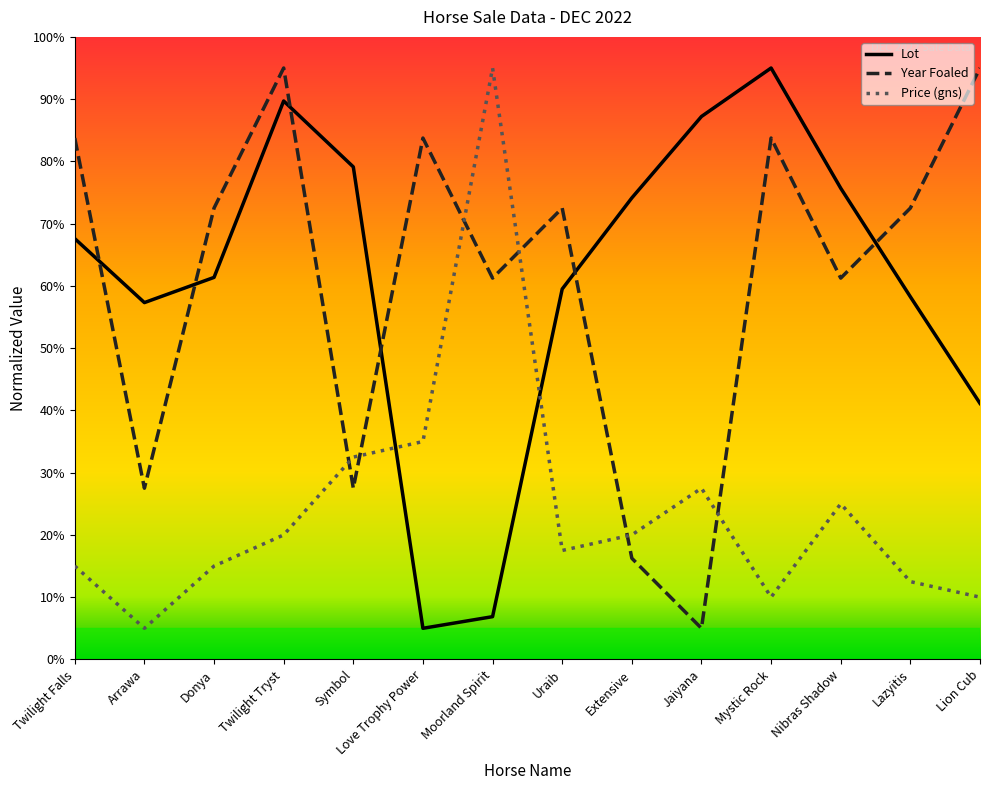

Read the Price (gns) value at Donya.

15.0